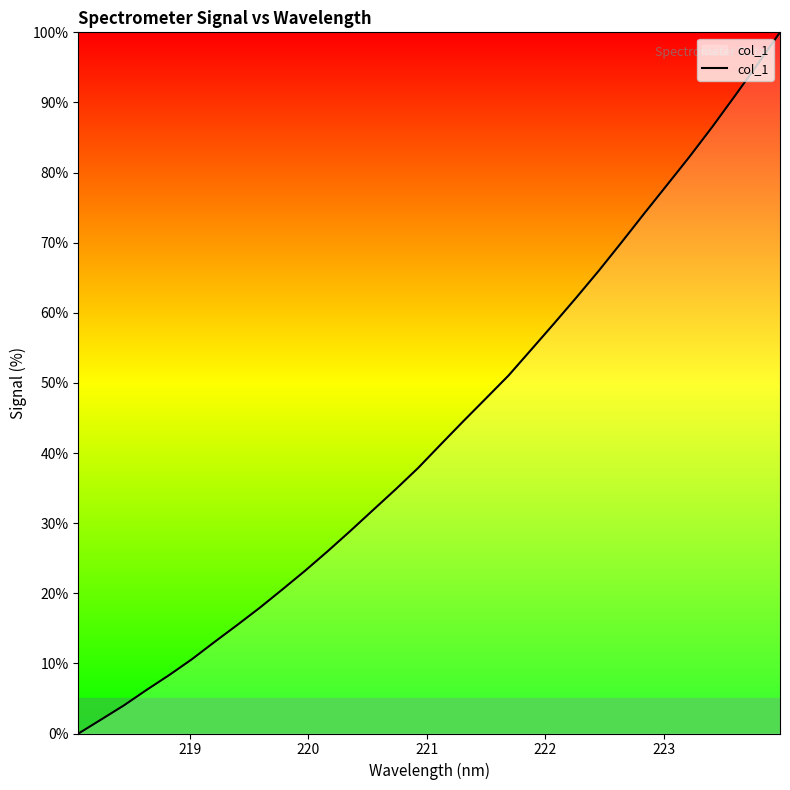

What is the greatest value displayed?

100.0